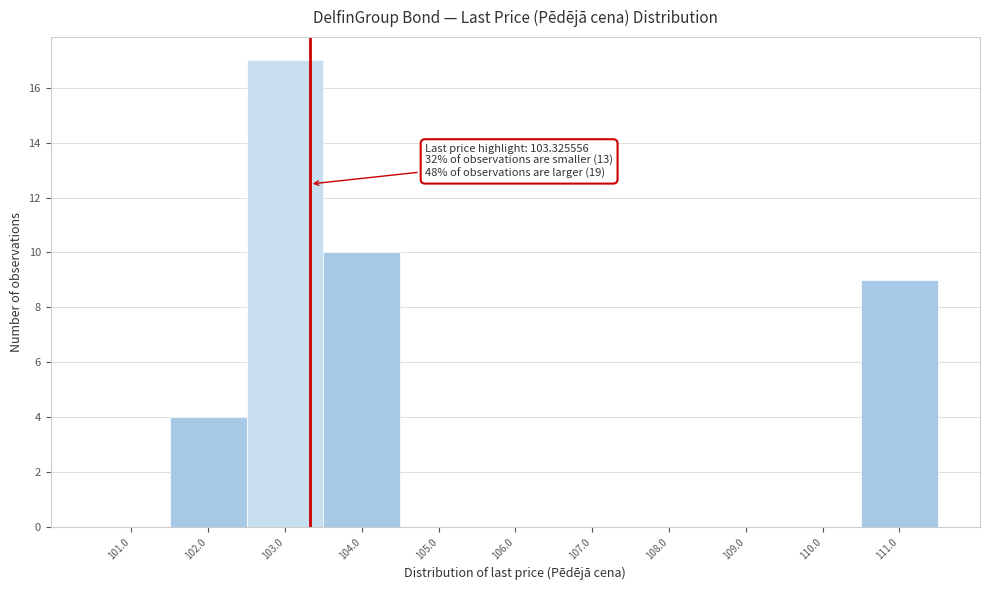

Which range on the x-axis has the tallest bar?

102.5 to 103.5